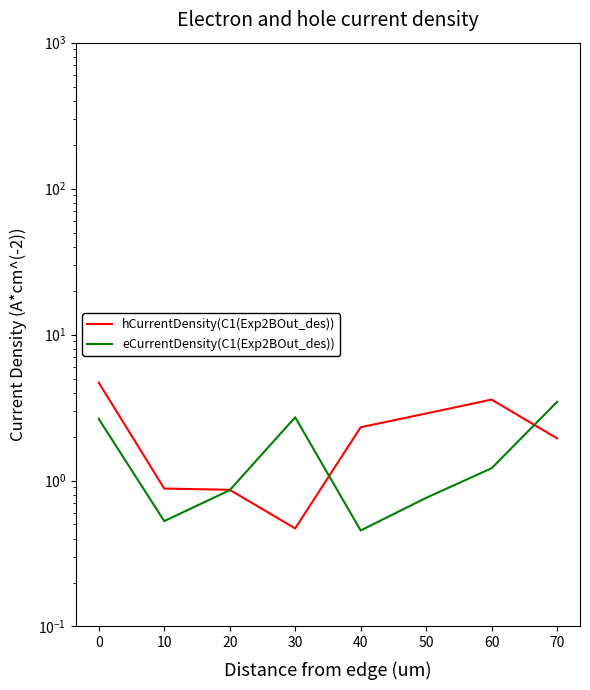

What are all the series names shown in the legend?

hCurrentDensity(C1(Exp2BOut_des)), eCurrentDensity(C1(Exp2BOut_des))